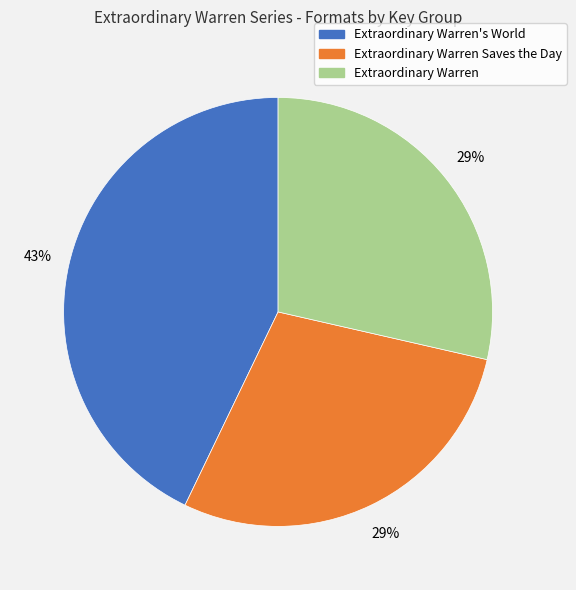

Count the number of slices in the pie.

3